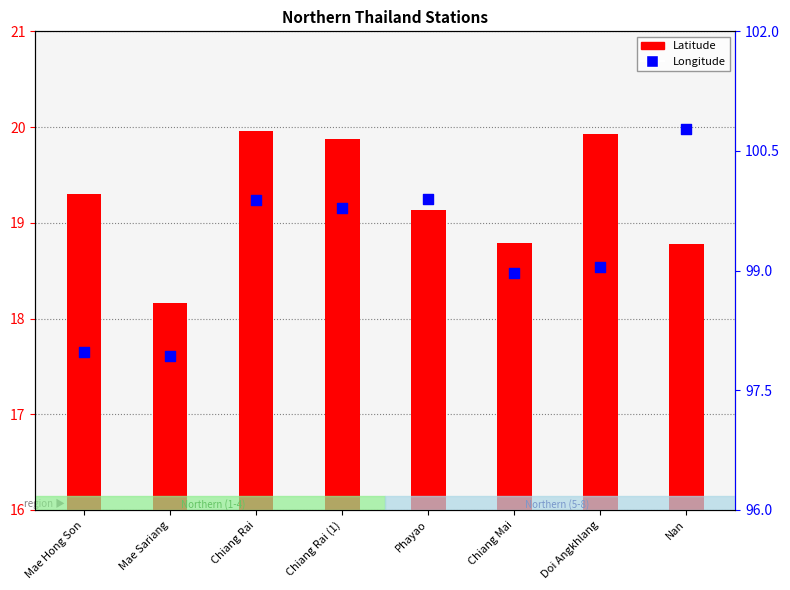

Which series reaches the minimum Y coordinate?

Latitude